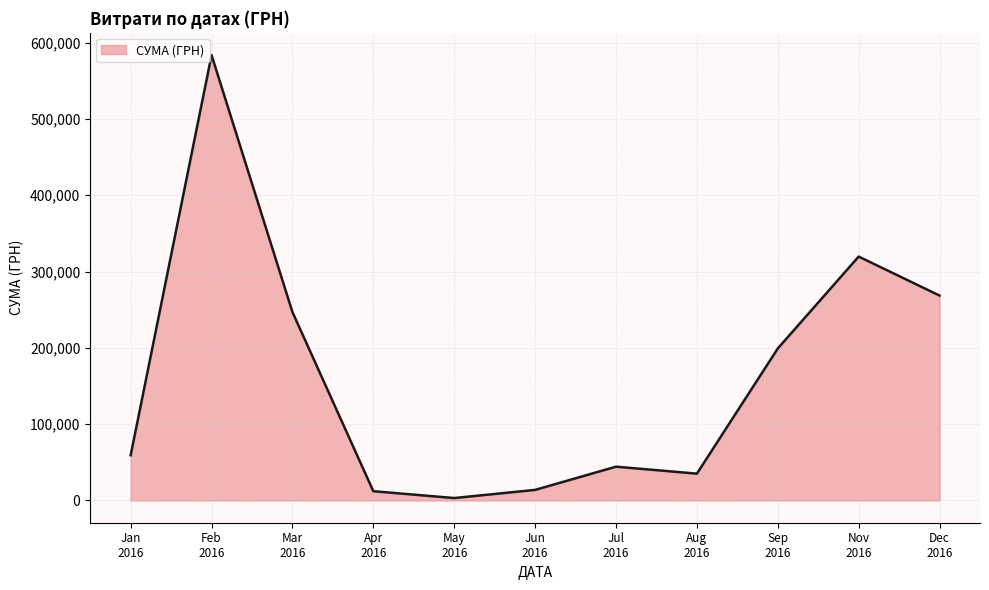

What is the maximum value shown in the chart?

583556.1